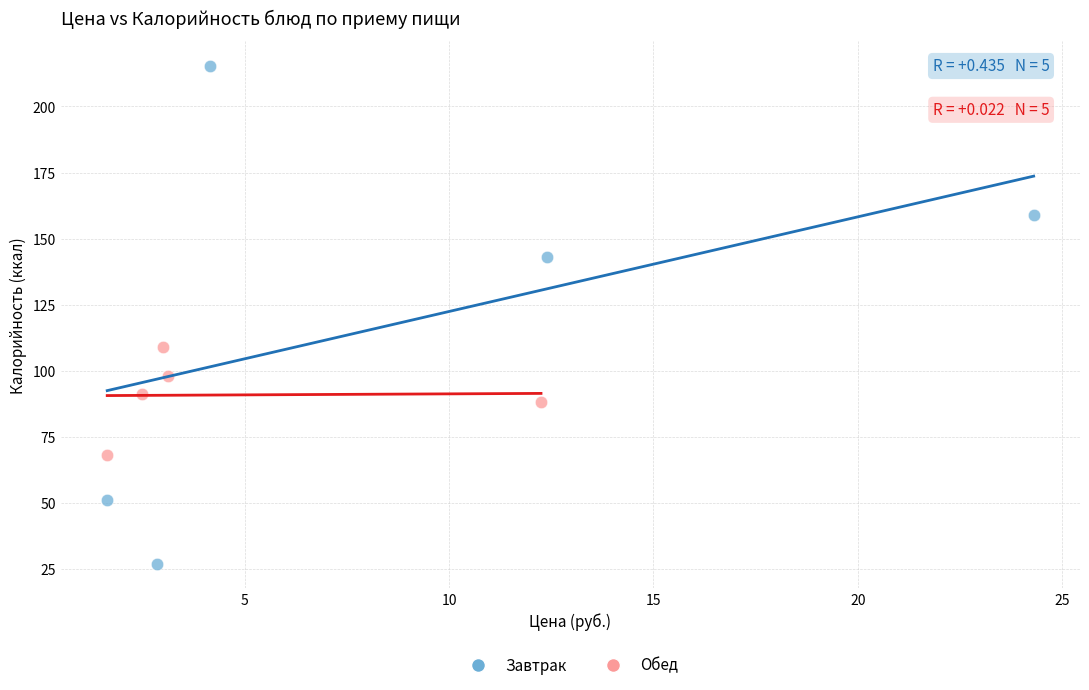

Which series reaches the minimum Y coordinate?

Завтрак